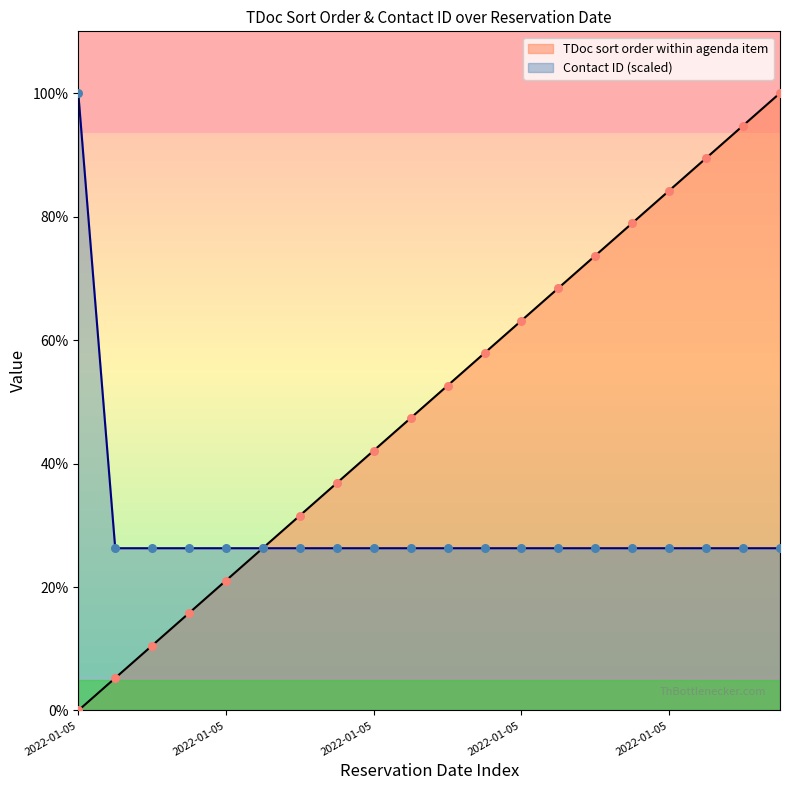

At how many categories does at least one series exceed 91?

3